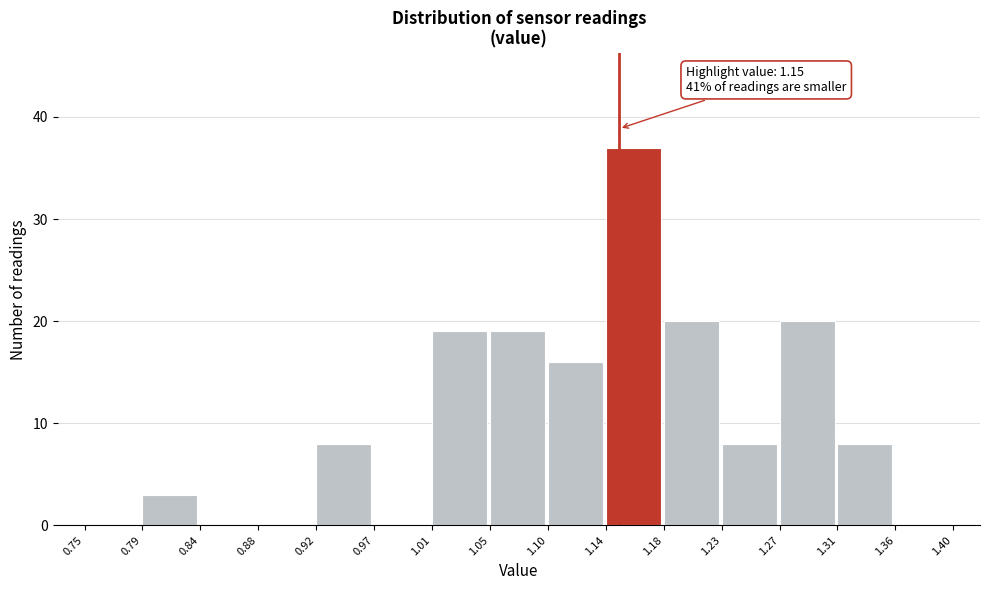

Which range on the x-axis has the tallest bar?

1.14 to 1.18